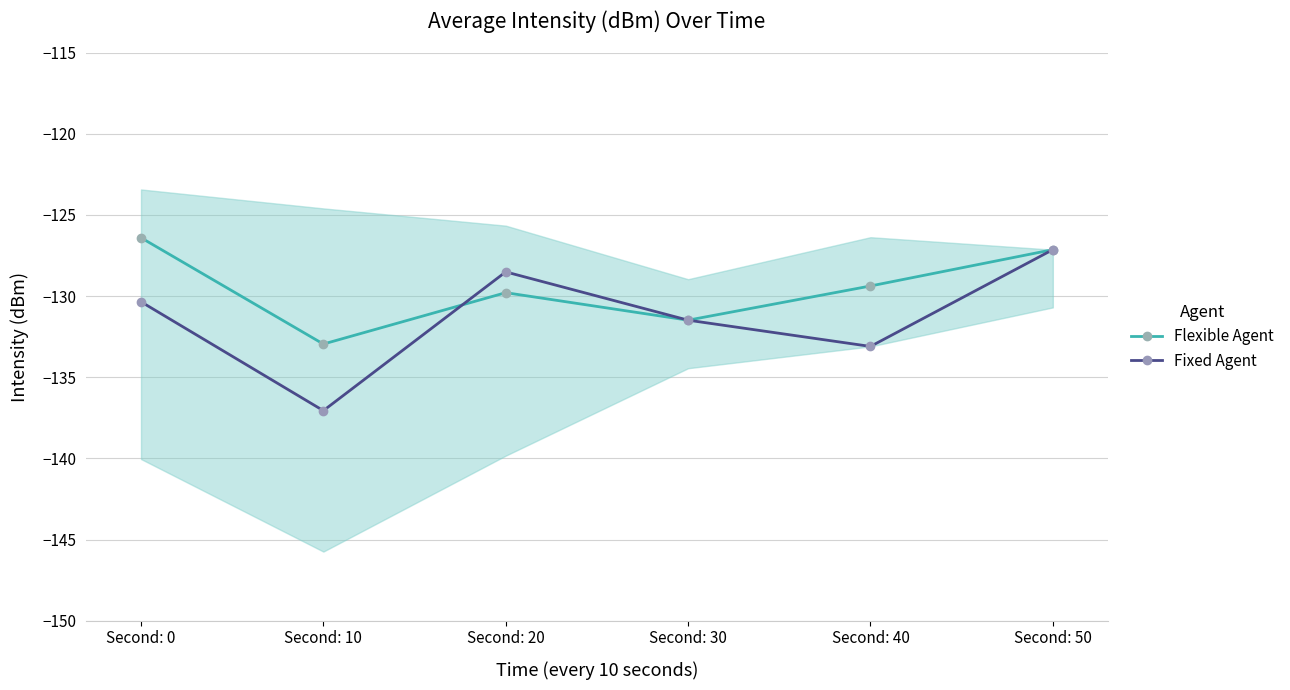

What is the highest value of the Flexible Agent series?

-126.4